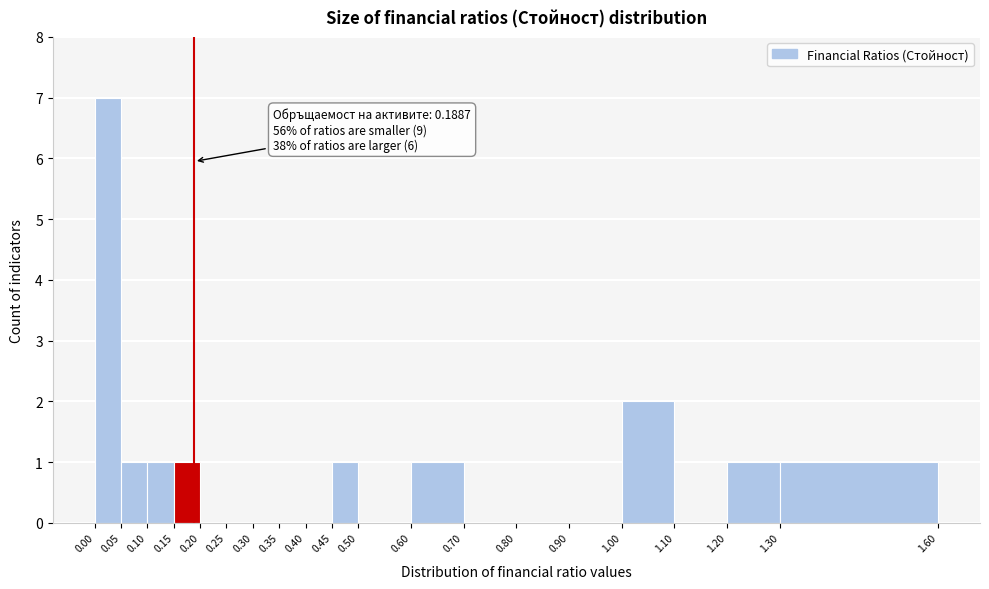

Which range on the x-axis has the tallest bar?

0.00 to 0.05